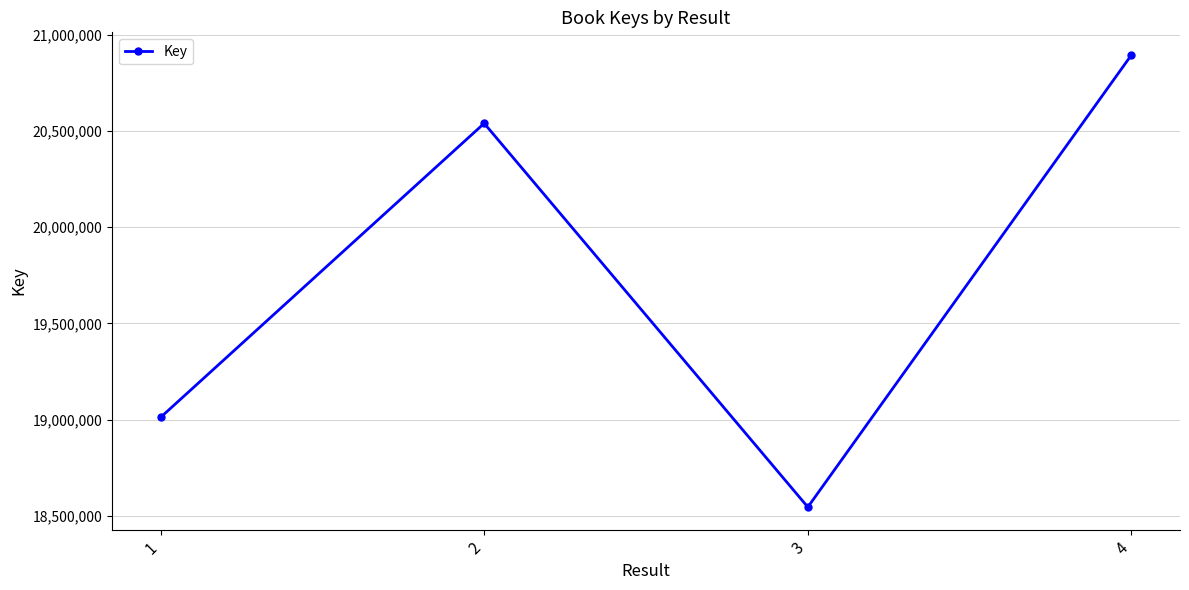

How many data points does each series have?

4